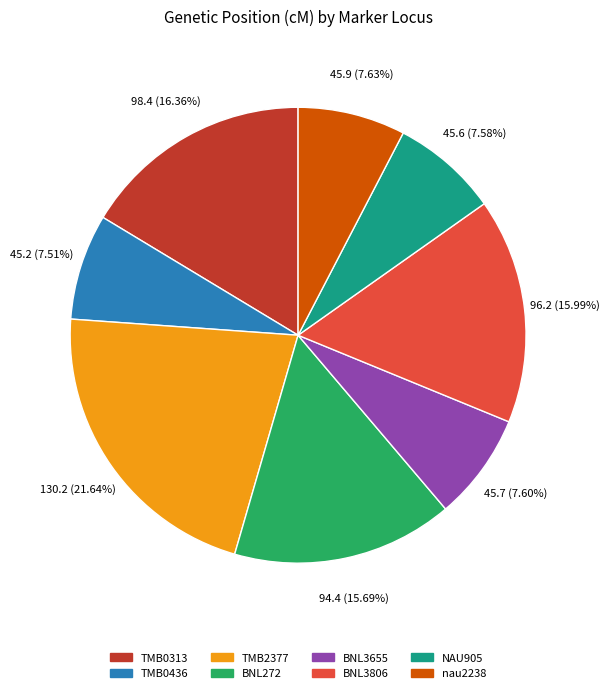

True or false: BNL3655 accounts for 1% of the total.

False